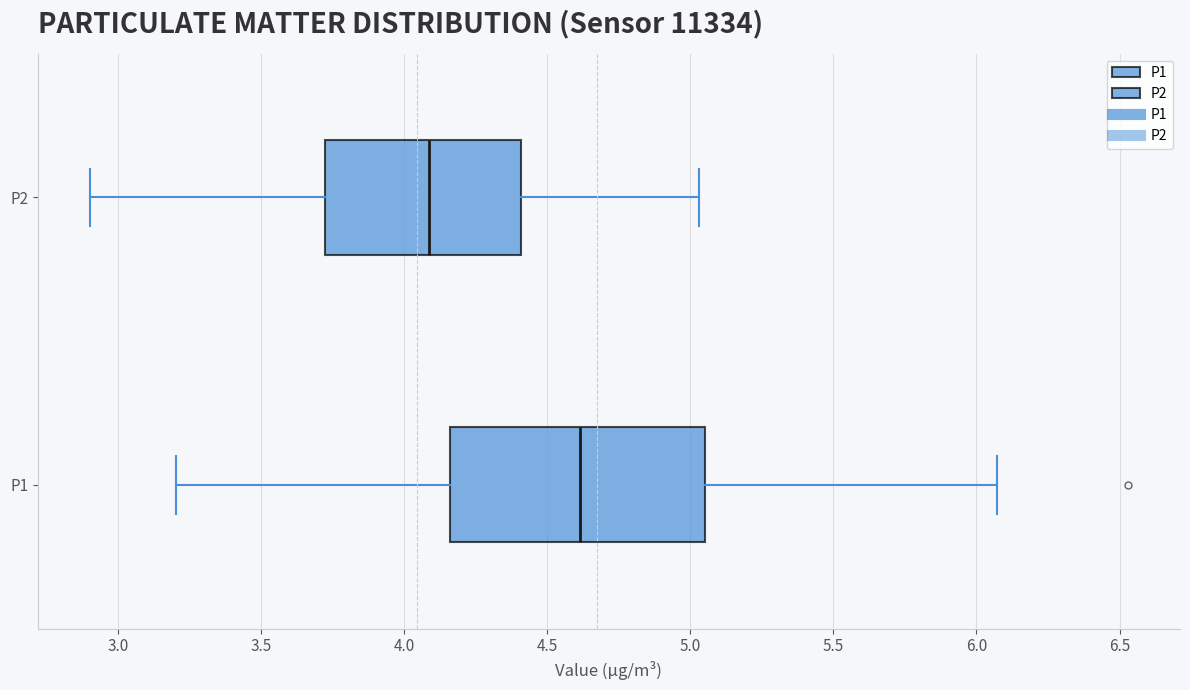

Reading bottom to top, transcribe this box plot: for each box, give where its median line is, the range the box spans, and where its two whiskers end, as read against the x-axis. The values are not printed on the chart, so give them approximately, as read against the axis.

P1: median 4.60, box 4.15 to 5.05, whiskers 3.20 to 6.05
P2: median 4.10, box 3.70 to 4.40, whiskers 2.90 to 5.05